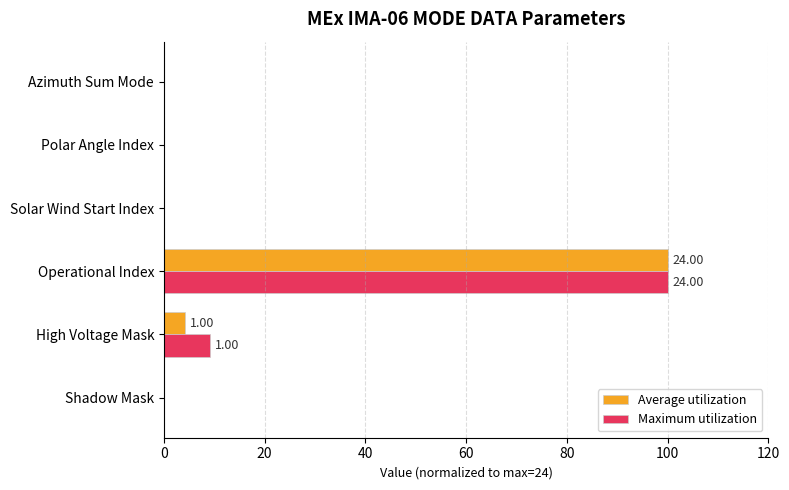

Which category has the highest value in the Maximum utilization series?

Operational Index